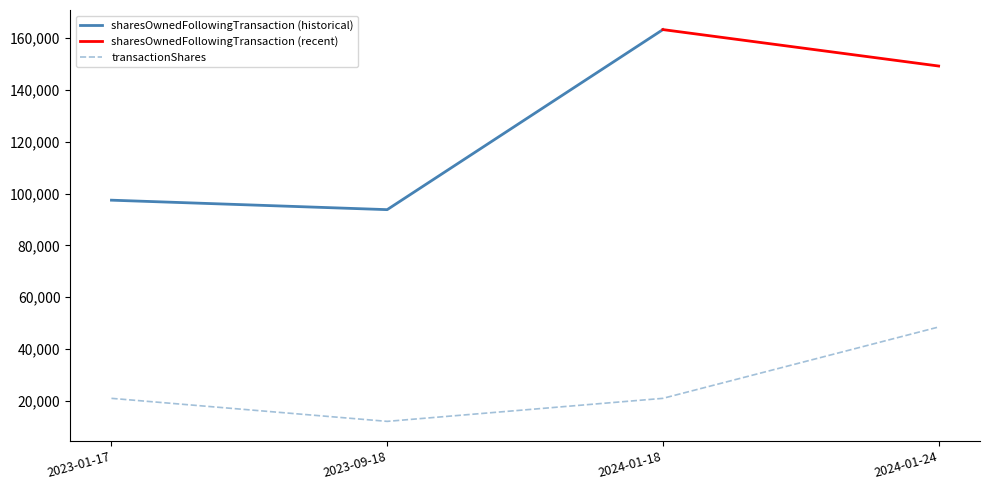

What is the difference between the maximum and minimum values?

36414